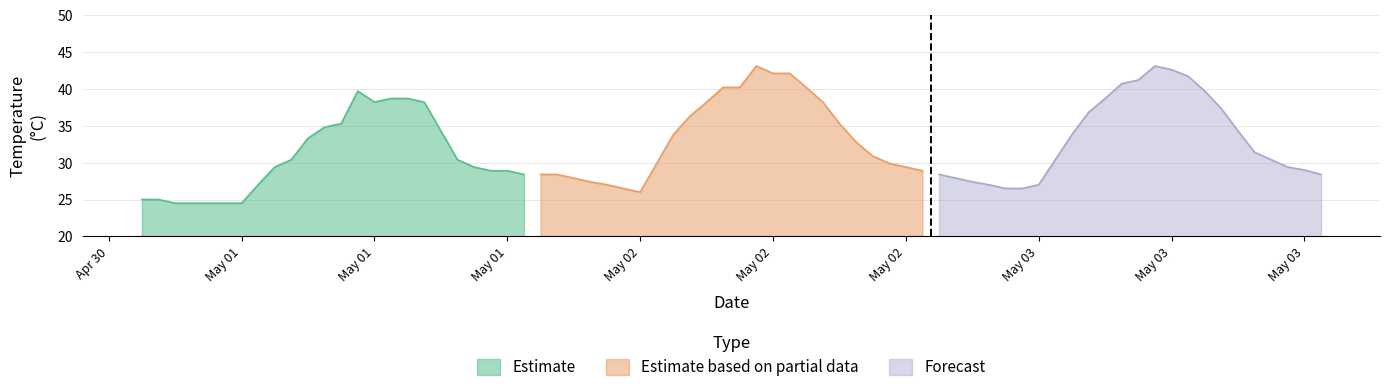

Reading right to left, extract all data points from this chart.

Estimate: 28.4	28.9	28.9	29.4	30.4	34.3	38.2	38.7	38.7	38.2	39.7	35.3	34.8	33.3	30.4	29.4	27.0	24.5	24.5	24.5	24.5	24.5	25.0	25.0
Estimate based on partial data: 28.9	29.4	29.9	30.9	32.8	35.3	38.2	40.2	42.1	42.1	43.1	40.2	40.2	38.2	36.3	33.8	29.9	26.0	26.5	27.0	27.4	27.9	28.4	28.4
Forecast: 28.4	29.0	29.4	30.4	31.4	34.3	37.3	39.7	41.7	42.6	43.1	41.2	40.7	38.7	36.8	33.8	30.4	27.0	26.5	26.5	27.0	27.4	27.9	28.4